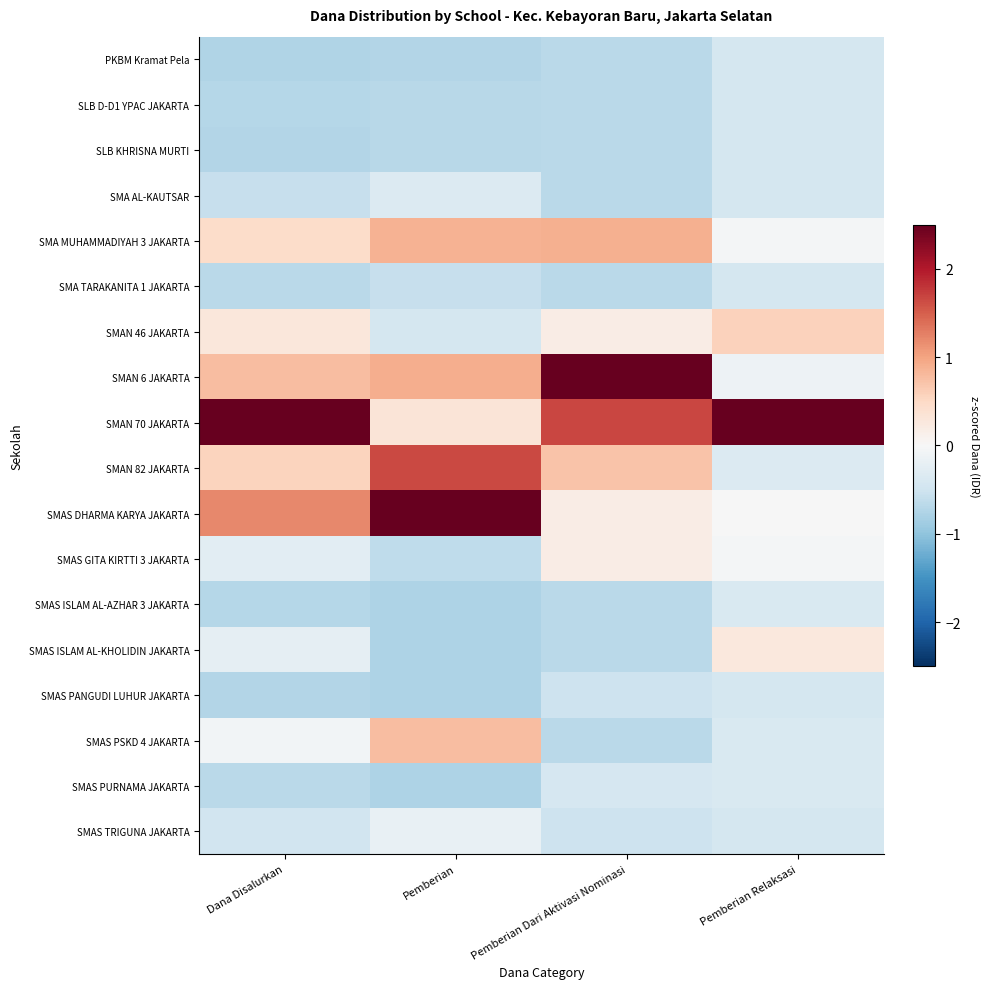

Reading left to right, what are all the values shown in this chart?

PKBM Kramat Pela: Dana Disalurkan=-0.7	Pemberian=-0.7	Pemberian Dari Aktivasi Nominasi=-0.7	Pemberian Relaksasi=-0.4
SLB D-D1 YPAC JAKARTA: Dana Disalurkan=-0.7	Pemberian=-0.7	Pemberian Dari Aktivasi Nominasi=-0.7	Pemberian Relaksasi=-0.4
SLB KHRISNA MURTI: Dana Disalurkan=-0.7	Pemberian=-0.7	Pemberian Dari Aktivasi Nominasi=-0.7	Pemberian Relaksasi=-0.4
SMA AL-KAUTSAR: Dana Disalurkan=-0.6	Pemberian=-0.3	Pemberian Dari Aktivasi Nominasi=-0.7	Pemberian Relaksasi=-0.4
SMA MUHAMMADIYAH 3 JAKARTA: Dana Disalurkan=0.5	Pemberian=0.9	Pemberian Dari Aktivasi Nominasi=0.9	Pemberian Relaksasi=-0.0
SMA TARAKANITA 1 JAKARTA: Dana Disalurkan=-0.7	Pemberian=-0.6	Pemberian Dari Aktivasi Nominasi=-0.7	Pemberian Relaksasi=-0.4
SMAN 46 JAKARTA: Dana Disalurkan=0.3	Pemberian=-0.4	Pemberian Dari Aktivasi Nominasi=0.2	Pemberian Relaksasi=0.6
SMAN 6 JAKARTA: Dana Disalurkan=0.8	Pemberian=0.9	Pemberian Dari Aktivasi Nominasi=3.1	Pemberian Relaksasi=-0.1
SMAN 70 JAKARTA: Dana Disalurkan=3.3	Pemberian=0.3	Pemberian Dari Aktivasi Nominasi=1.7	Pemberian Relaksasi=4.0
SMAN 82 JAKARTA: Dana Disalurkan=0.5	Pemberian=1.7	Pemberian Dari Aktivasi Nominasi=0.7	Pemberian Relaksasi=-0.3
SMAS DHARMA KARYA JAKARTA: Dana Disalurkan=1.2	Pemberian=2.8	Pemberian Dari Aktivasi Nominasi=0.2	Pemberian Relaksasi=-0.0
SMAS GITA KIRTTI 3 JAKARTA: Dana Disalurkan=-0.3	Pemberian=-0.6	Pemberian Dari Aktivasi Nominasi=0.2	Pemberian Relaksasi=-0.0
SMAS ISLAM AL-AZHAR 3 JAKARTA: Dana Disalurkan=-0.7	Pemberian=-0.8	Pemberian Dari Aktivasi Nominasi=-0.7	Pemberian Relaksasi=-0.4
SMAS ISLAM AL-KHOLIDIN JAKARTA: Dana Disalurkan=-0.2	Pemberian=-0.8	Pemberian Dari Aktivasi Nominasi=-0.7	Pemberian Relaksasi=0.3
SMAS PANGUDI LUHUR JAKARTA: Dana Disalurkan=-0.7	Pemberian=-0.8	Pemberian Dari Aktivasi Nominasi=-0.5	Pemberian Relaksasi=-0.4
SMAS PSKD 4 JAKARTA: Dana Disalurkan=-0.1	Pemberian=0.8	Pemberian Dari Aktivasi Nominasi=-0.7	Pemberian Relaksasi=-0.4
SMAS PURNAMA JAKARTA: Dana Disalurkan=-0.7	Pemberian=-0.8	Pemberian Dari Aktivasi Nominasi=-0.4	Pemberian Relaksasi=-0.4
SMAS TRIGUNA JAKARTA: Dana Disalurkan=-0.5	Pemberian=-0.2	Pemberian Dari Aktivasi Nominasi=-0.5	Pemberian Relaksasi=-0.4